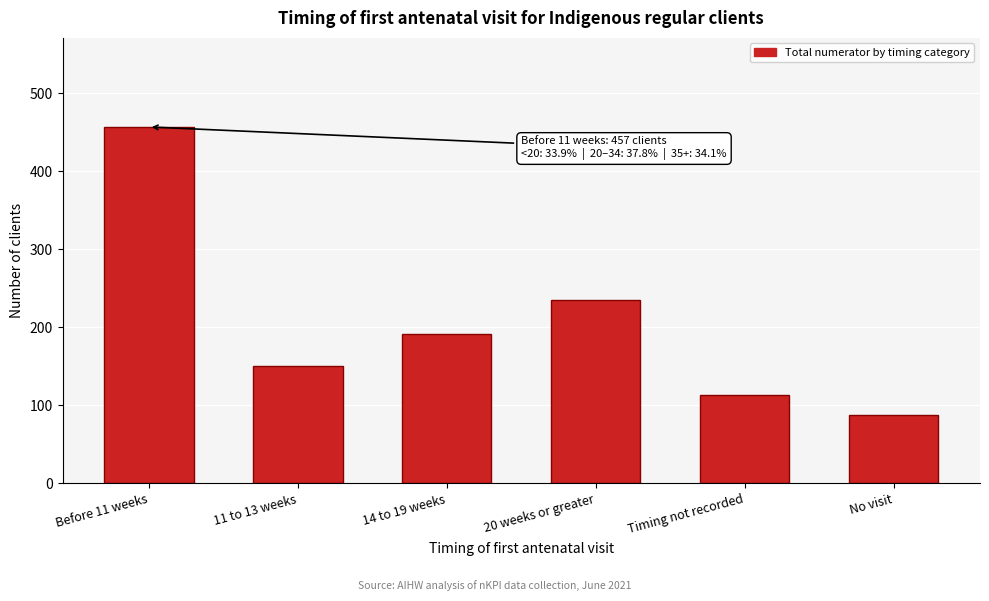

Reading left to right, what are all the values shown in this chart?

Before 11 weeks=457	11 to 13 weeks=150	14 to 19 weeks=192	20 weeks or greater=235	Timing not recorded=113	No visit=88